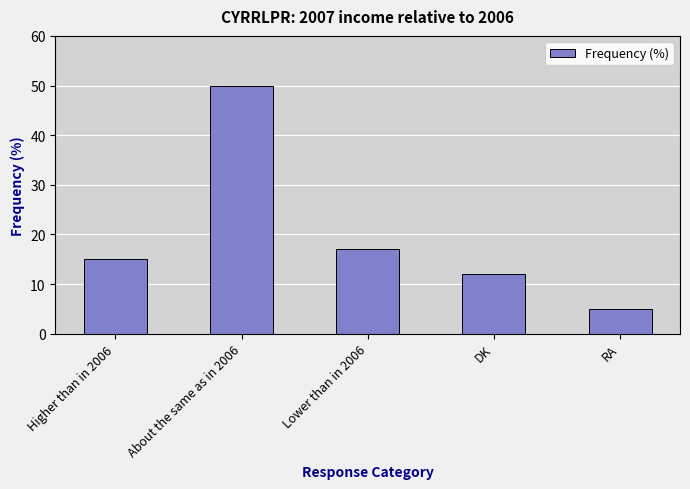

What is the change in value from Lower than in 2006 to DK?

-5